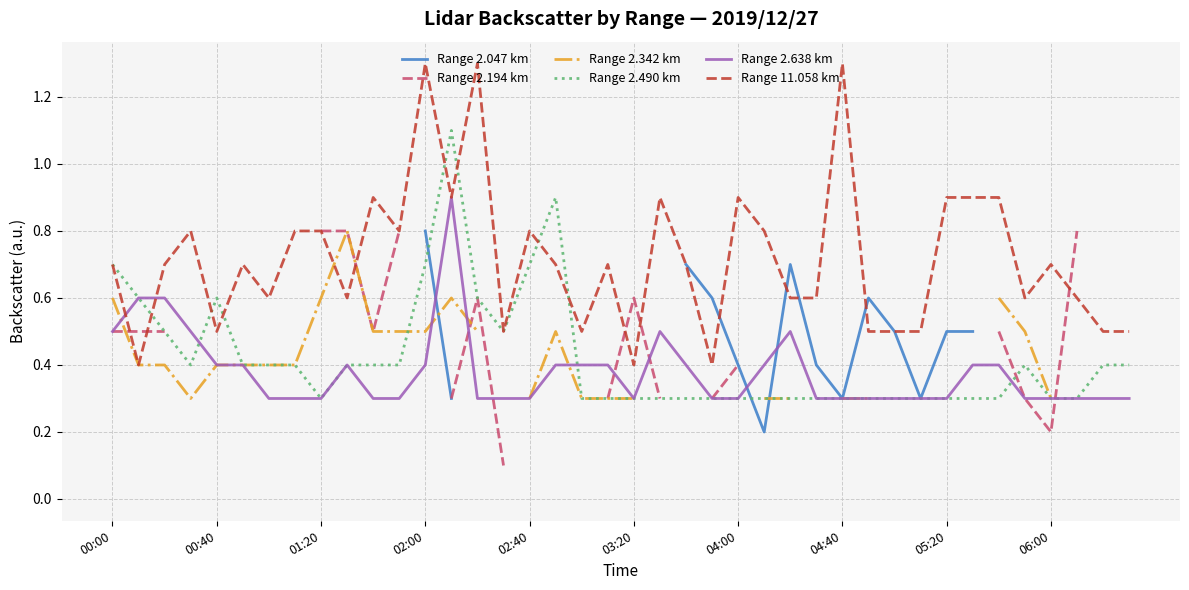

Count the Range 11.058 km values in the range 0 to 1.

37